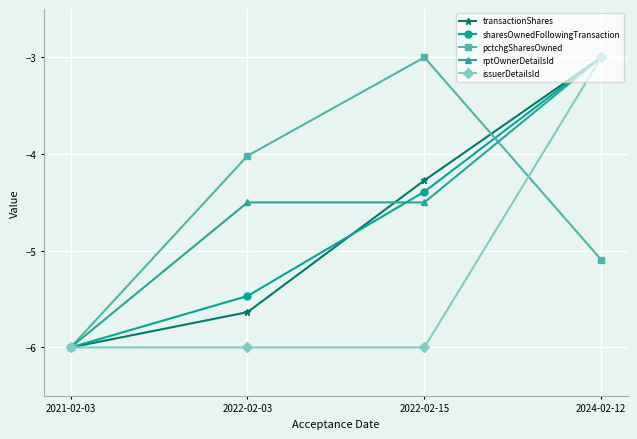

The pctchgSharesOwned series shows -2.9 at 2024-02-12. True or false?

False